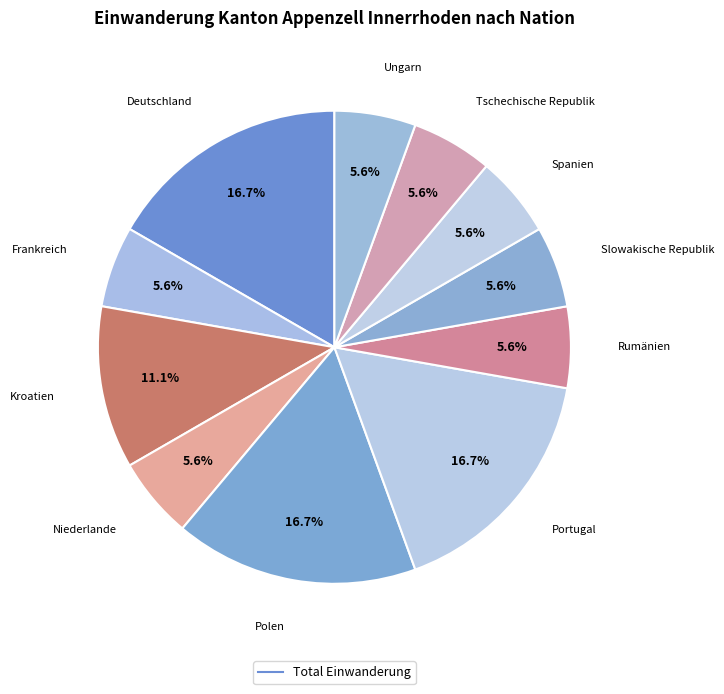

Count the number of slices in the pie.

11